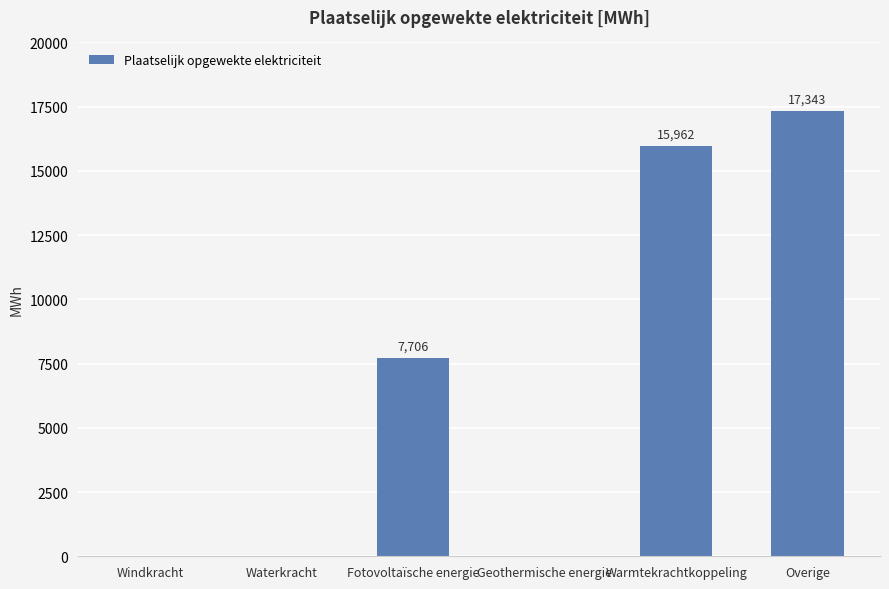

Between Geothermische energie and Warmtekrachtkoppeling, which is larger?

Warmtekrachtkoppeling